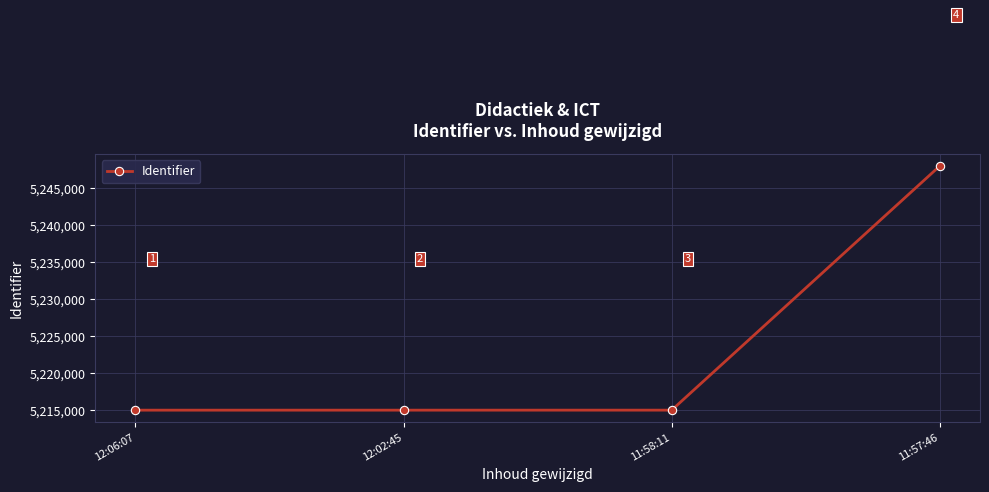

What is the difference between the values at 12:02:45 and 11:58:11?

2